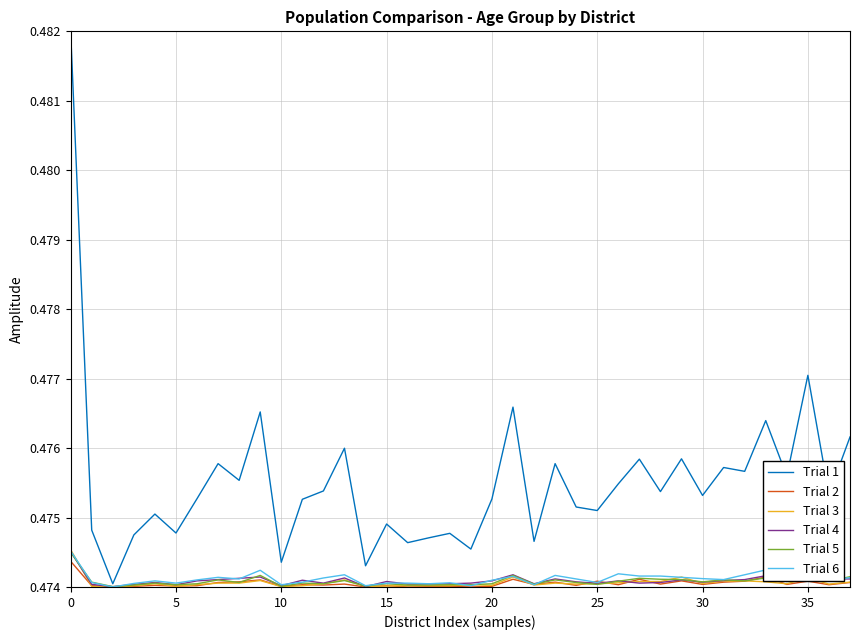

Which series has the largest total across all categories?

Trial 1